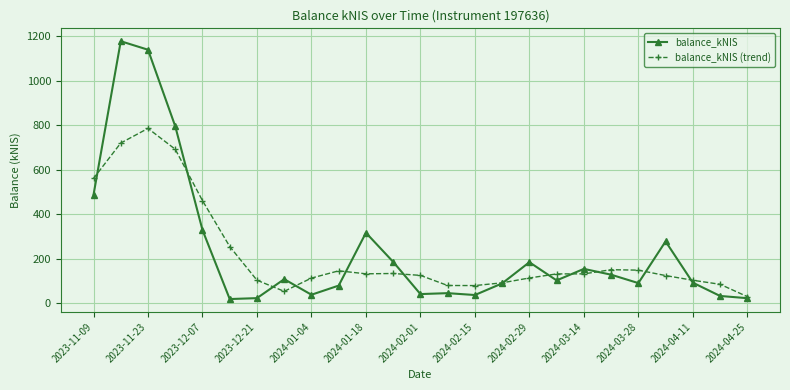

What is the average value of the balance_kNIS (trend) series?

222.0